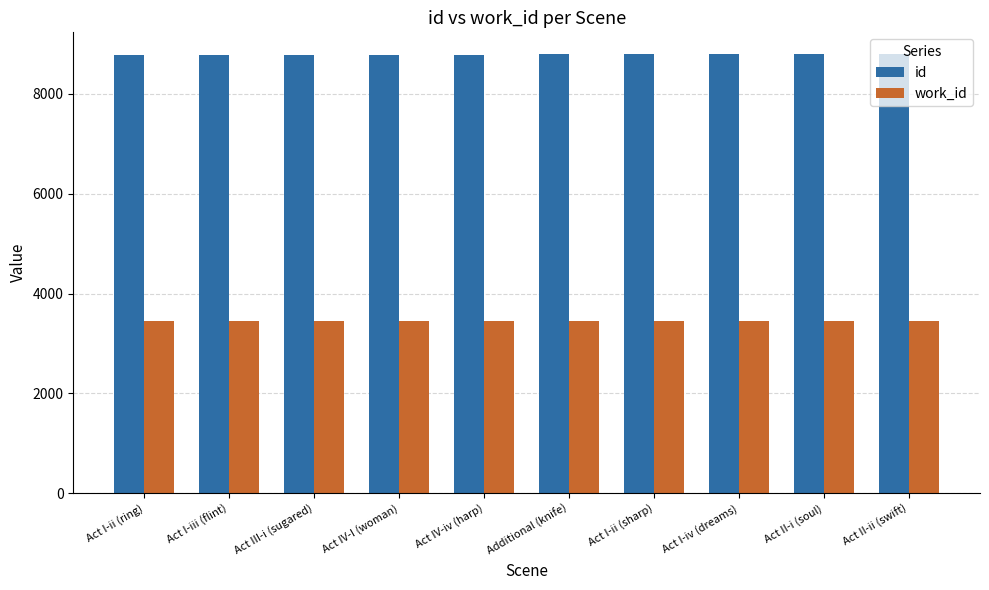

Rank the series by their maximum value, from highest to lowest.

id, work_id